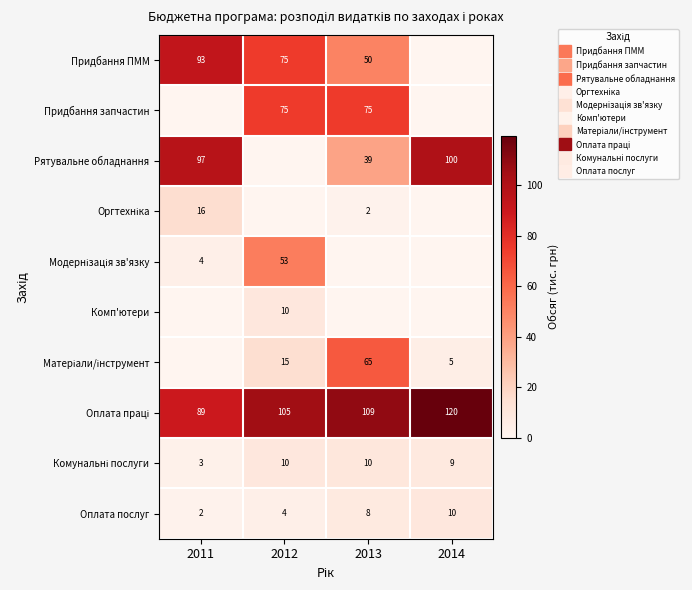

Between 2011 and 2012, which series saw the biggest shift?

Рятувальне обладнання